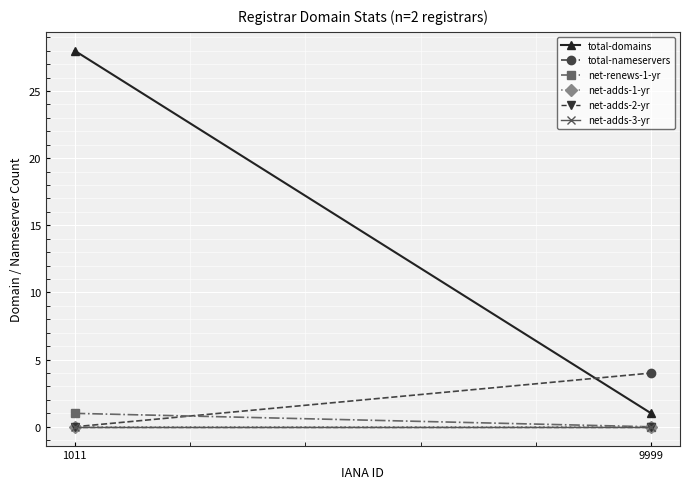

Reading right to left, extract all data points from this chart.

total-domains: 9999=1	1011=28
total-nameservers: 9999=4	1011=0
net-renews-1-yr: 9999=0	1011=1
net-adds-1-yr: 9999=0	1011=0
net-adds-2-yr: 9999=0	1011=0
net-adds-3-yr: 9999=0	1011=0